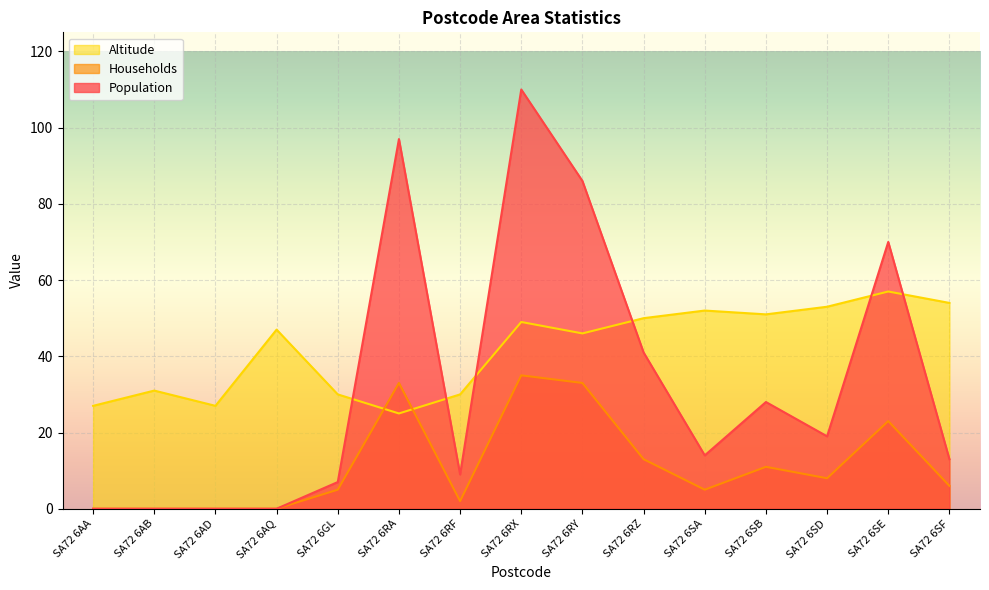

Reading right to left, extract all data points from this chart.

Population: 13	70	19	28	14	41	86	110	9	97	7	0	0	0	0
Households: 6	23	8	11	5	13	33	35	2	33	5	0	0	0	0
Altitude: 54	57	53	51	52	50	46	49	30	25	30	47	27	31	27